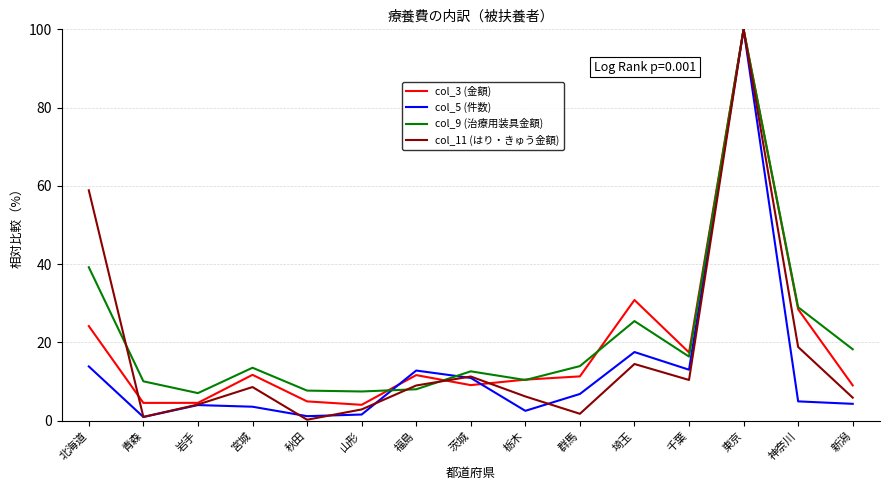

At which category does col_9 (治療用装具金額) reach its first local peak?

宮城